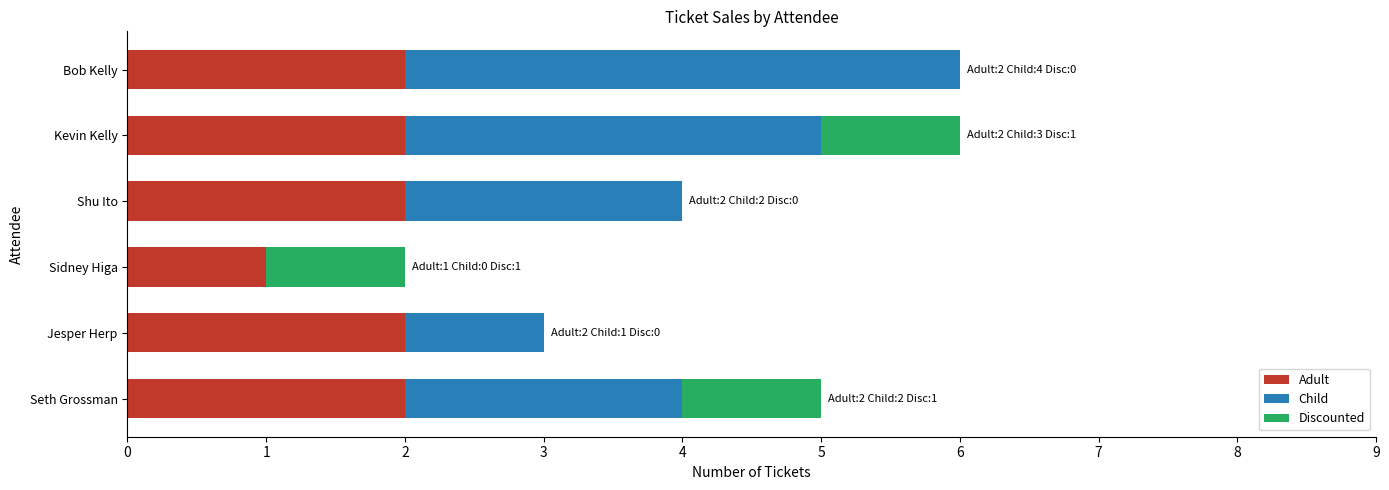

Is it true that Adult equals 2 at Kevin Kelly?

True